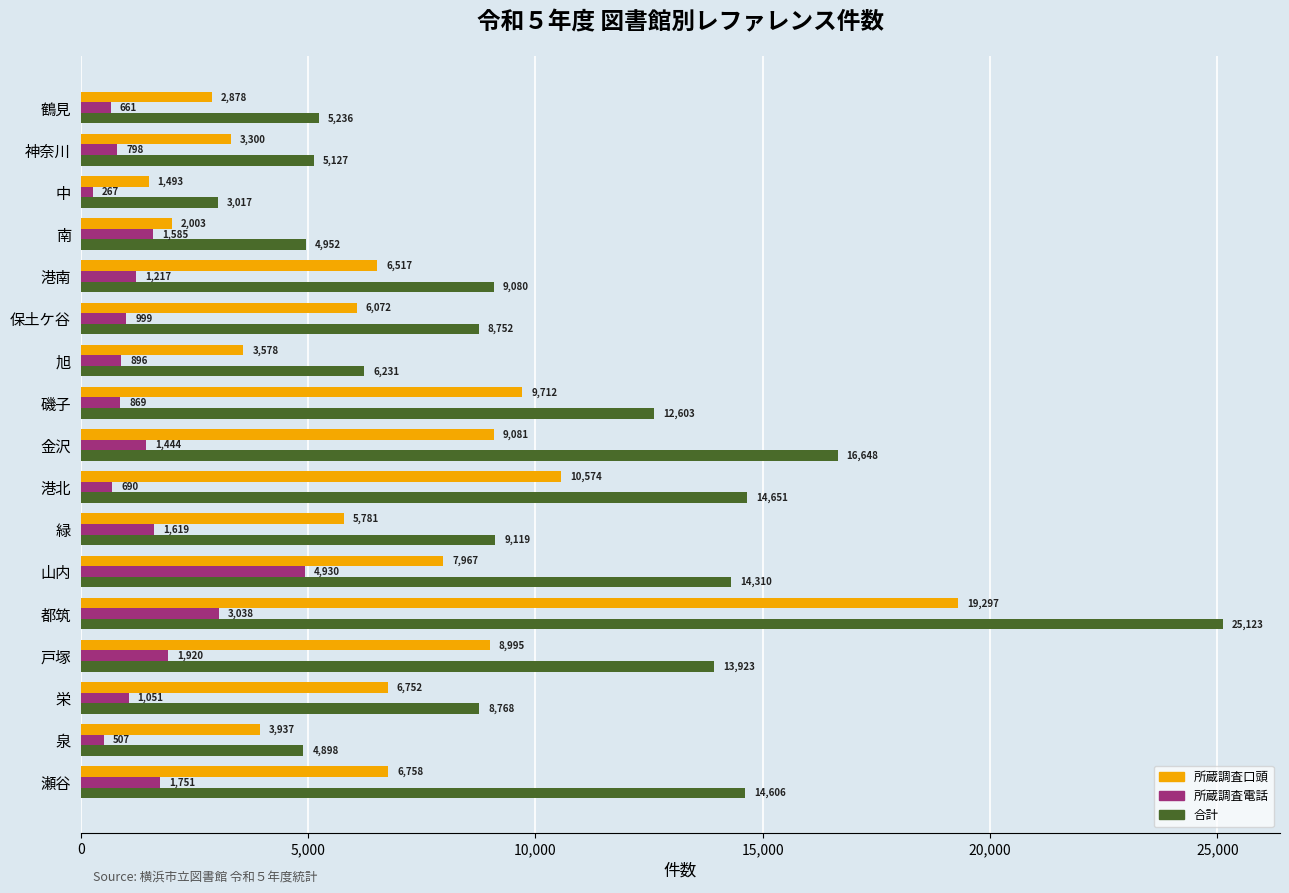

What is the spread (max minus min) of values at 港北?

13961